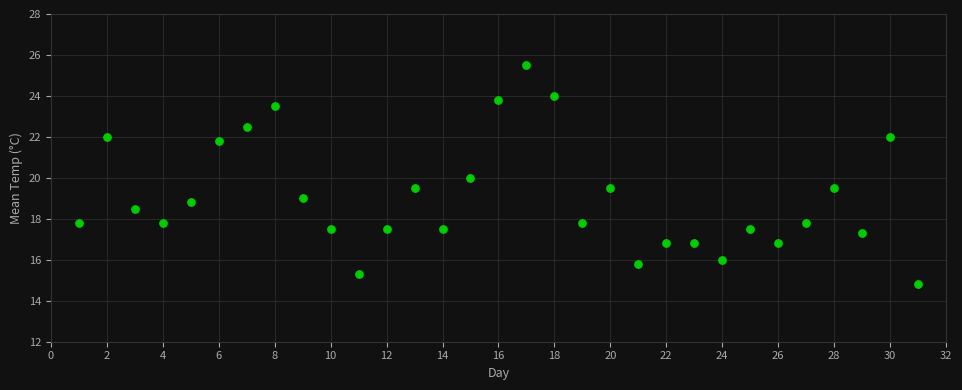

What is the range of X values (max minus min)?

30.0